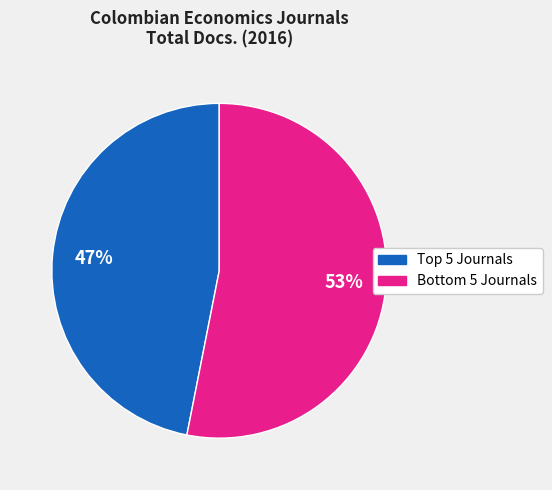

To the nearest percent, what is the average slice percentage?

50%